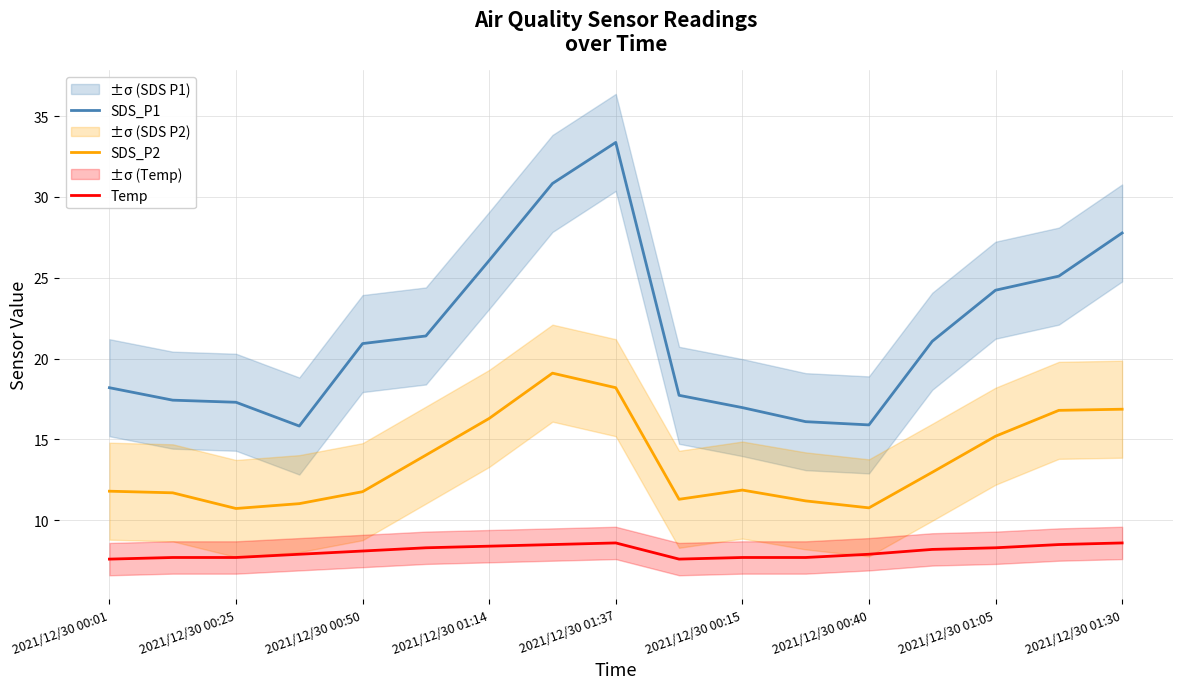

True or false: SDS_P2 and SDS_P1 intersect in this chart.

False